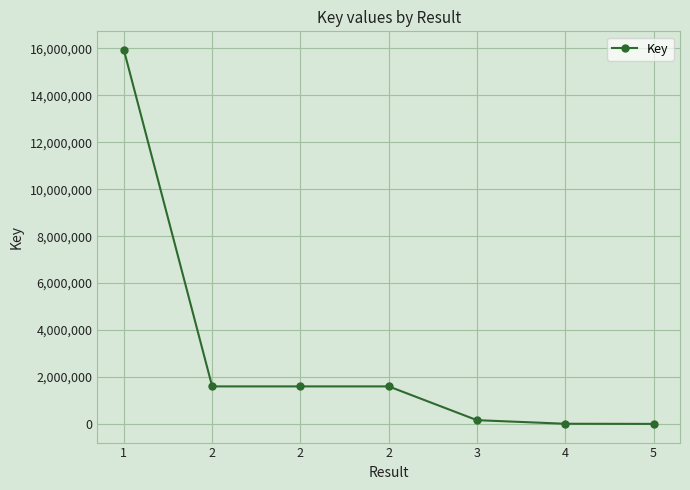

Reading right to left, extract all data points from this chart.

2231	7962	160776	1599338	1599338	1599338	15931135